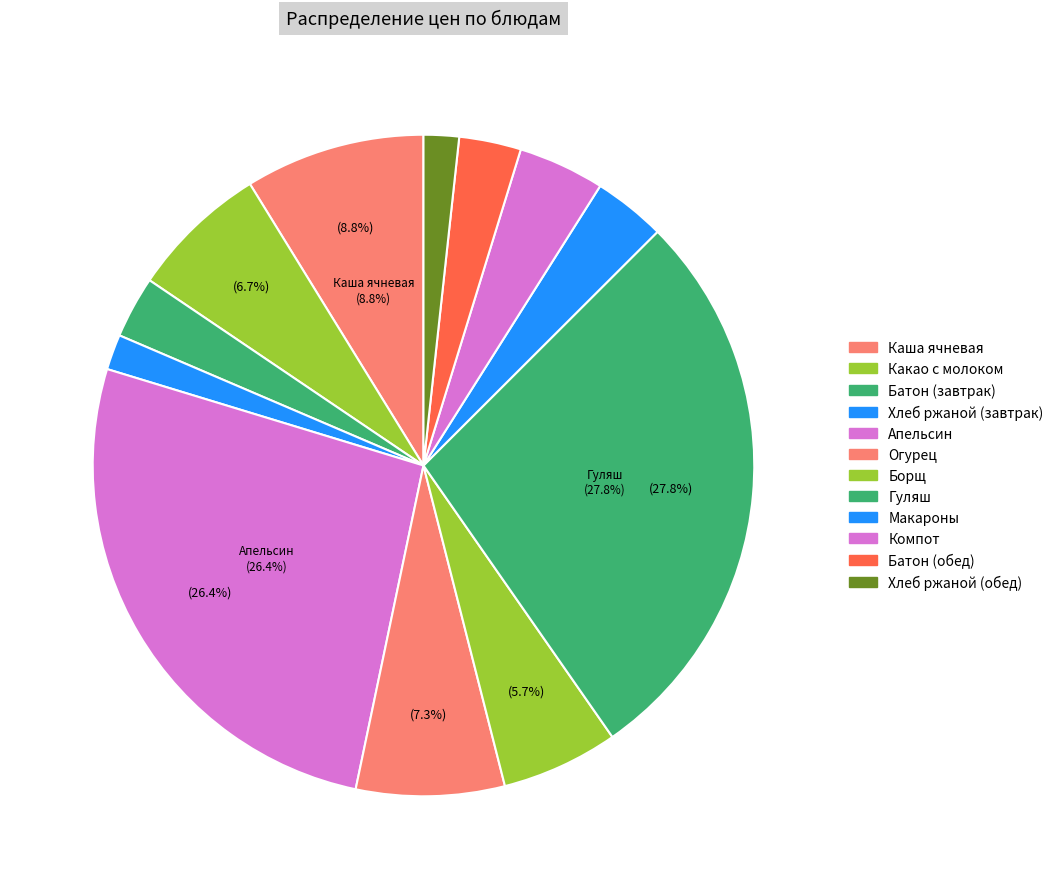

How many slices are in this pie chart?

12